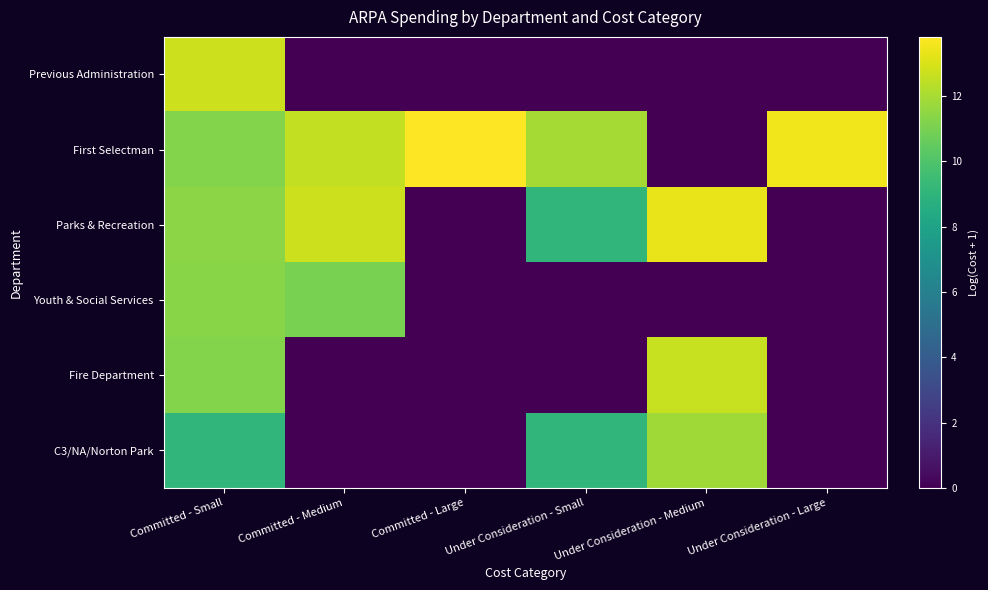

Reading right to left, extract all data points from this chart.

Previous Administration: Under Consideration - Large=0.0	Under Consideration - Medium=0.0	Under Consideration - Small=0.0	Committed - Large=0.0	Committed - Medium=0.0	Committed - Small=12.7
First Selectman: Under Consideration - Large=13.5	Under Consideration - Medium=0.0	Under Consideration - Small=11.9	Committed - Large=13.8	Committed - Medium=12.5	Committed - Small=11.3
Parks & Recreation: Under Consideration - Large=0.0	Under Consideration - Medium=13.4	Under Consideration - Small=9.1	Committed - Large=0.0	Committed - Medium=12.8	Committed - Small=11.4
Youth & Social Services: Under Consideration - Large=0.0	Under Consideration - Medium=0.0	Under Consideration - Small=0.0	Committed - Large=0.0	Committed - Medium=11.1	Committed - Small=11.4
Fire Department: Under Consideration - Large=0.0	Under Consideration - Medium=12.7	Under Consideration - Small=0.0	Committed - Large=0.0	Committed - Medium=0.0	Committed - Small=11.2
C3/NA/Norton Park: Under Consideration - Large=0.0	Under Consideration - Medium=11.9	Under Consideration - Small=9.1	Committed - Large=0.0	Committed - Medium=0.0	Committed - Small=9.1